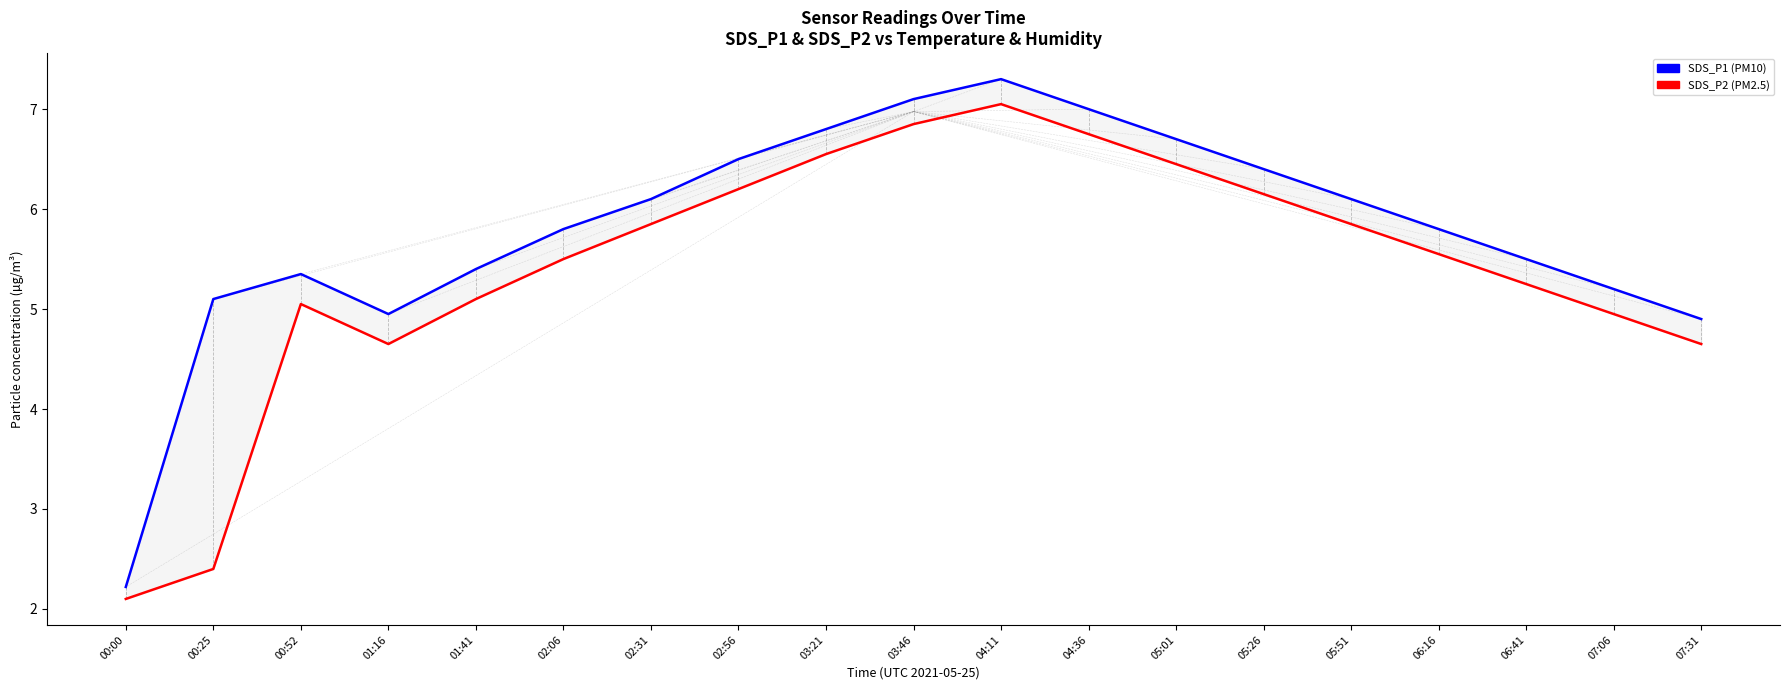

Where is SDS_P1 nearest to the value 4?

07:31